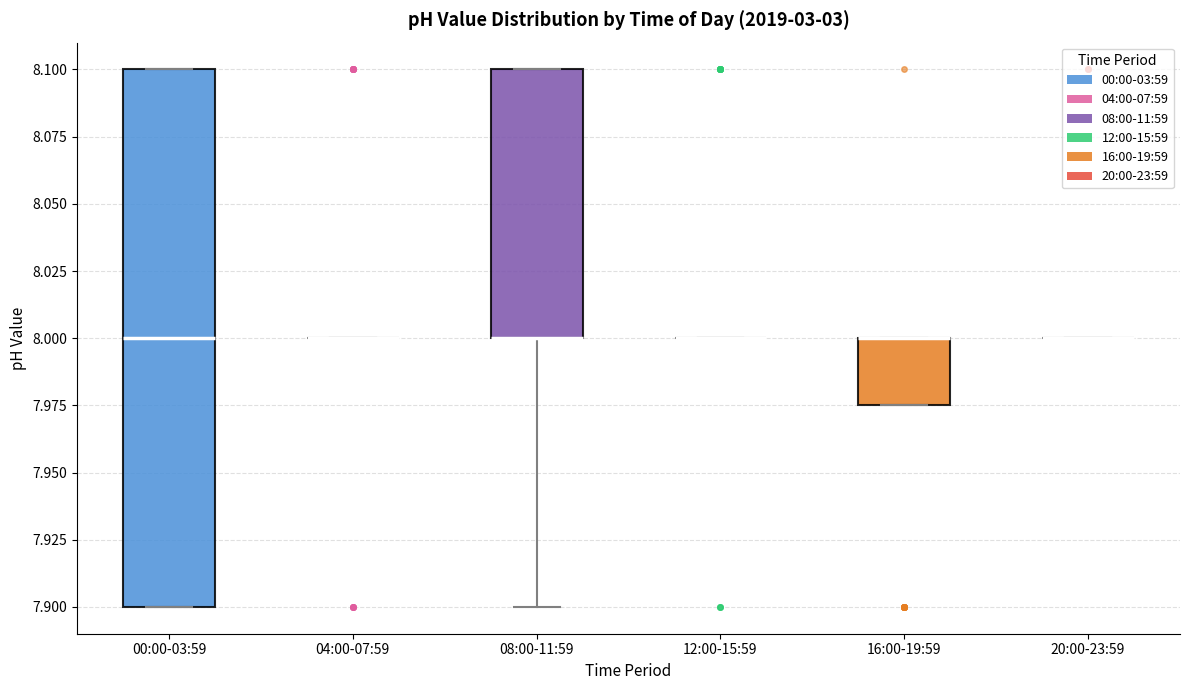

Reading left to right, read every box against the y-axis: the position of its median line, the range the box covers, and the ends of its whiskers. The values are not printed on the chart, so give them approximately, as read against the axis.

00:00-03:59: median 8.000, box 7.900 to 8.100, whiskers 7.900 to 8.100
04:00-07:59: box collapsed to a line at 8.000, whiskers 8.000 to 8.000
08:00-11:59: median 8.000 (drawn on the box's lower edge), box 8.000 to 8.100, whiskers 7.900 to 8.100
12:00-15:59: box collapsed to a line at 8.000, whiskers 8.000 to 8.000
16:00-19:59: median 8.000 (drawn on the box's upper edge), box 7.975 to 8.000, whiskers 7.975 to 8.000
20:00-23:59: box collapsed to a line at 8.000, whiskers 8.000 to 8.000